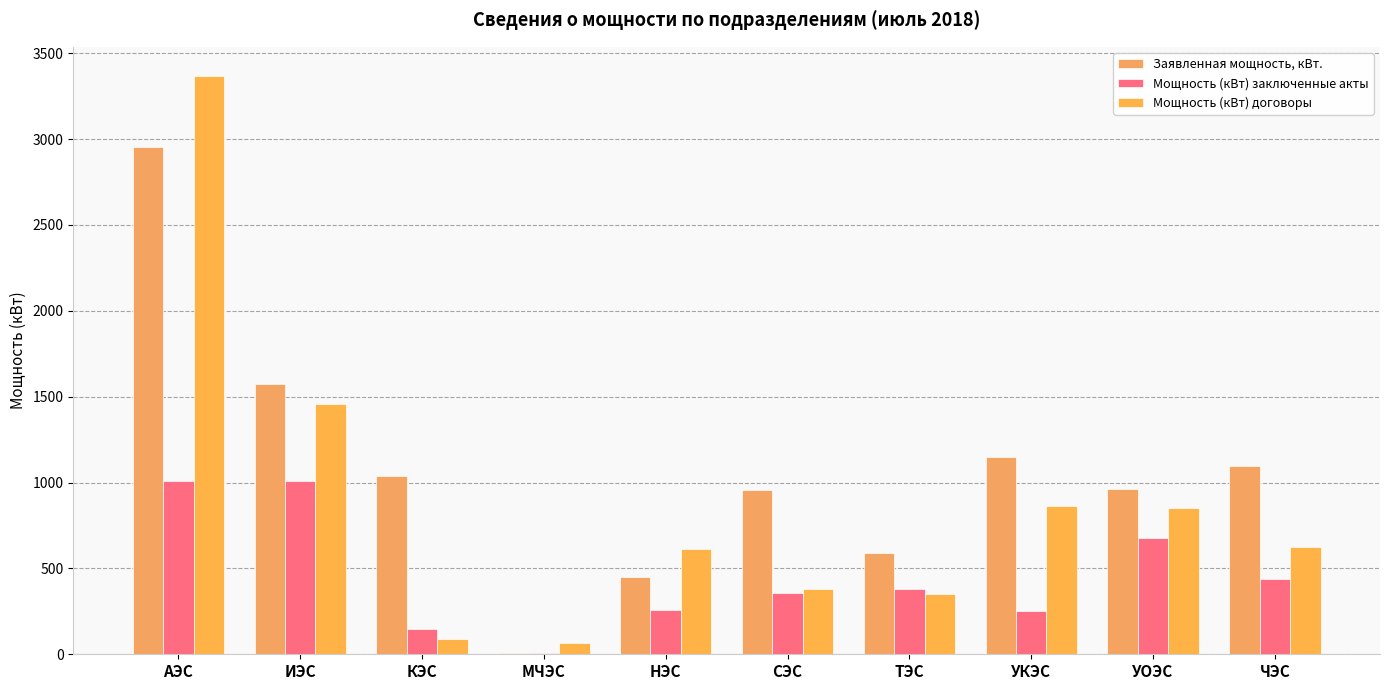

How many groups of bars are there?

10